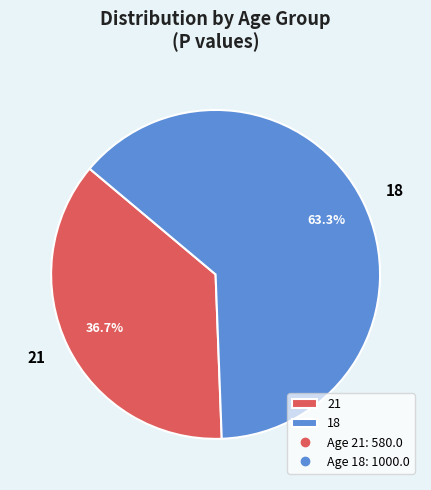

What is the smallest slice in the pie chart?

21